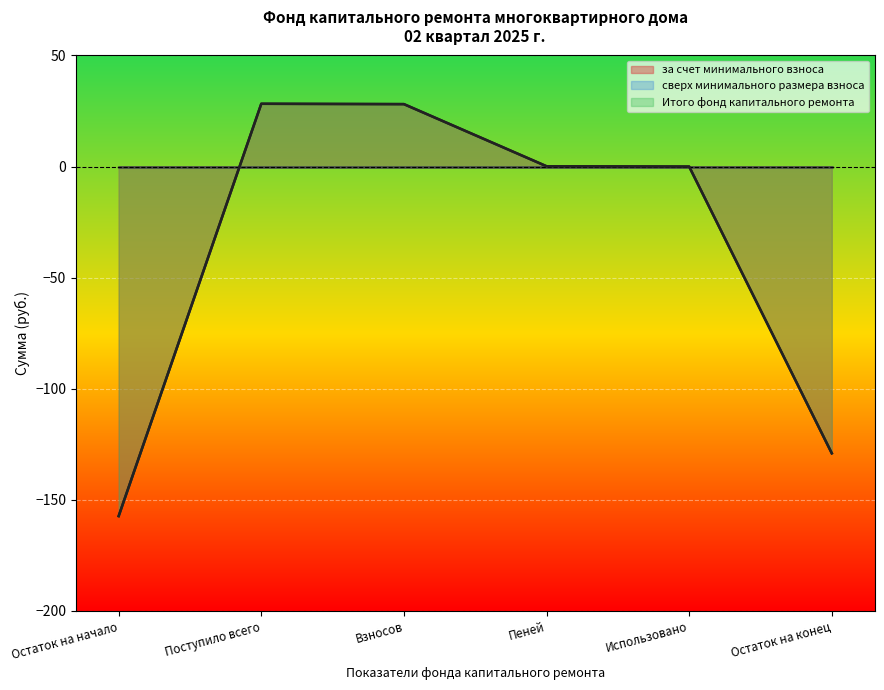

What is the highest value of the Итого фонд капитального ремонта series?

28.3